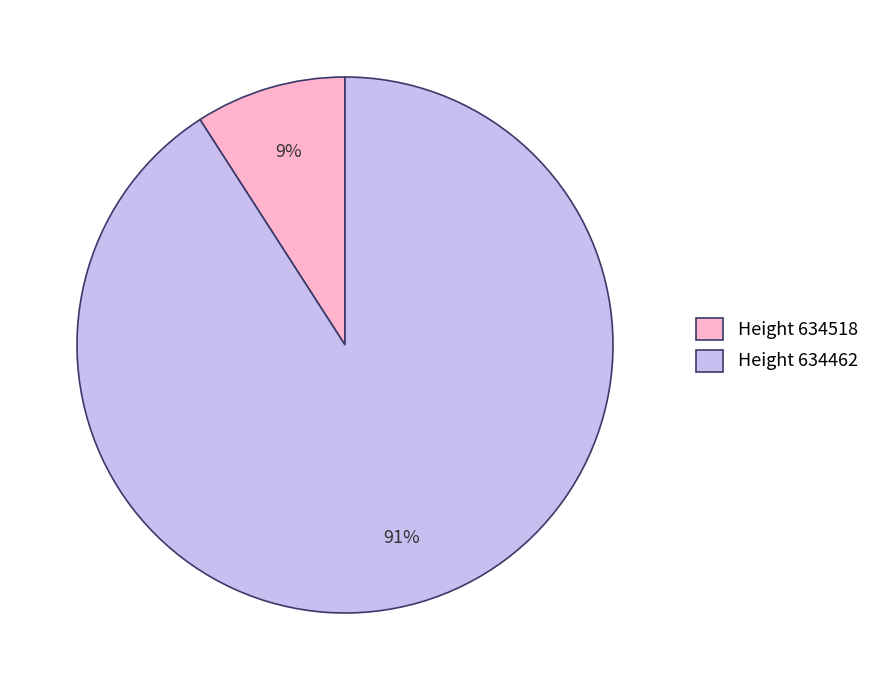

Between Height 634462 and Height 634518, which is larger?

Height 634462